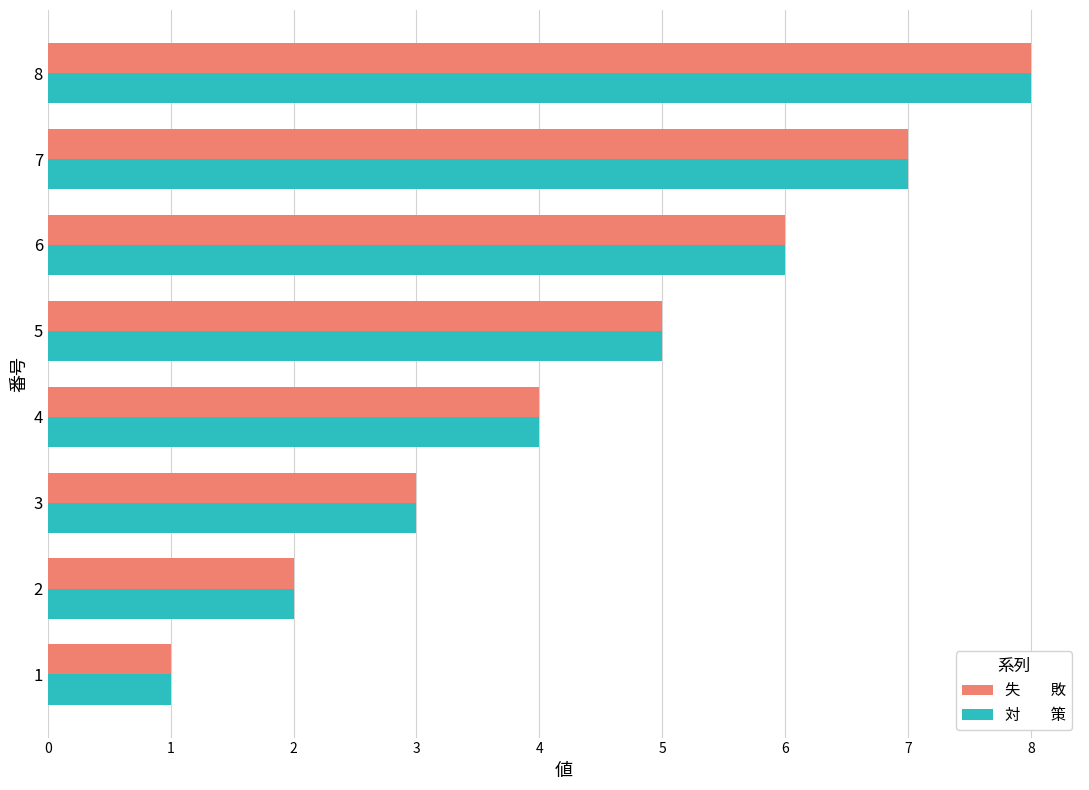

At which category is the sum across all series the highest?

8